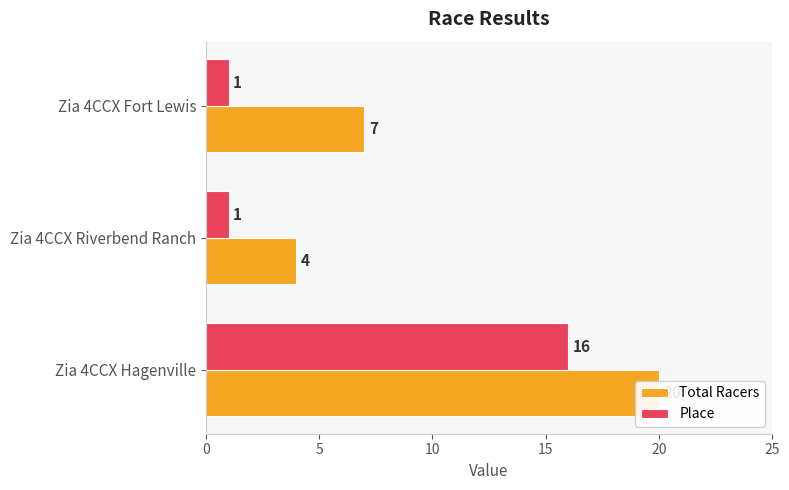

What is the maximum value shown in the chart?

20